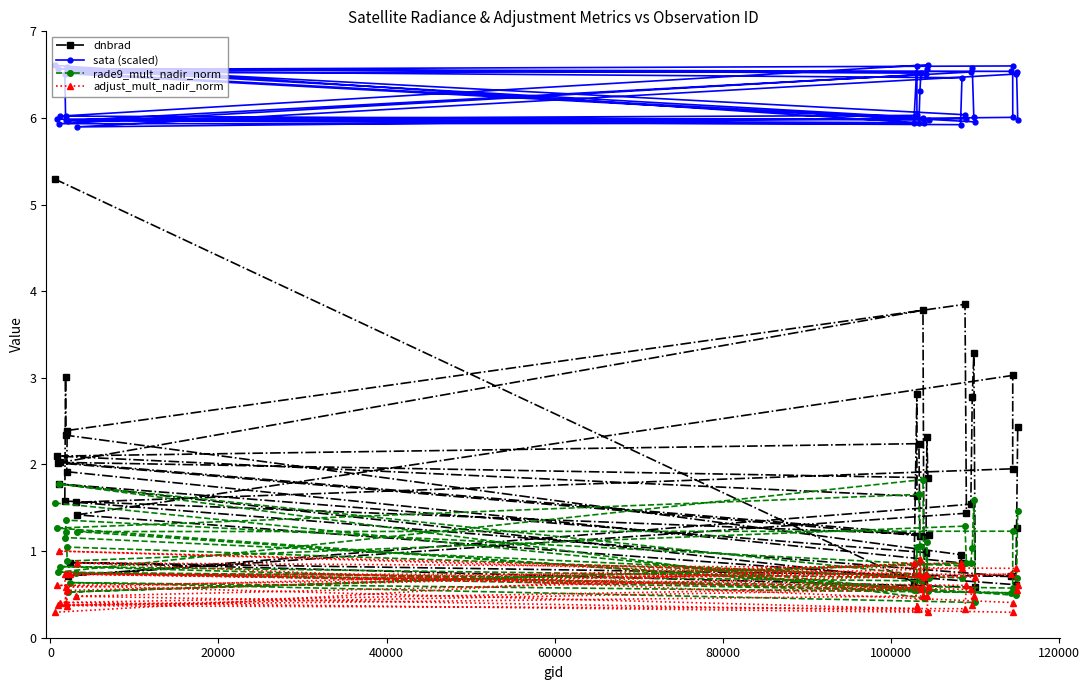

How many interior local peaks does the dnbrad series have?

11